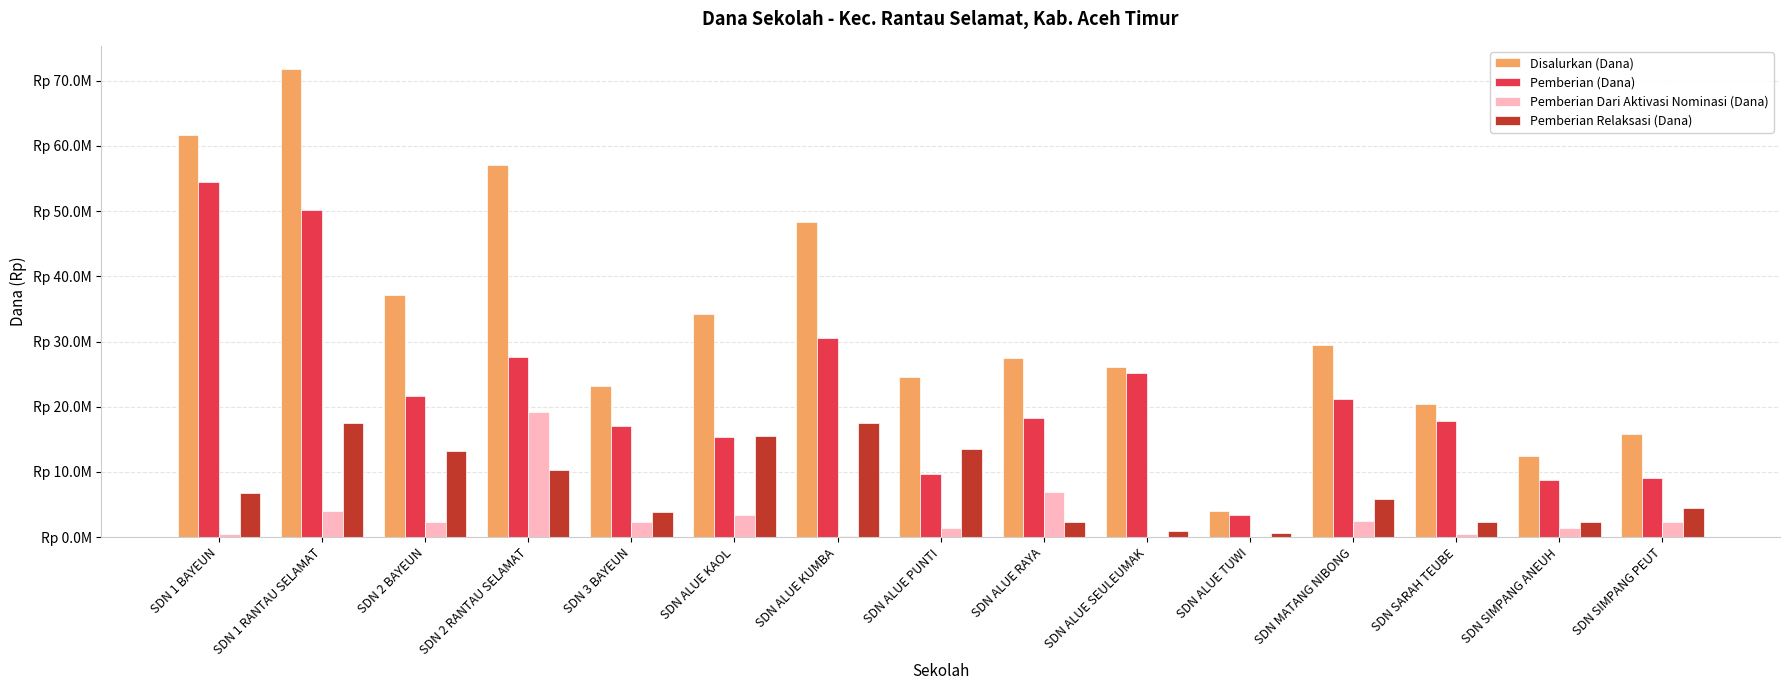

Are the bars horizontal?

No